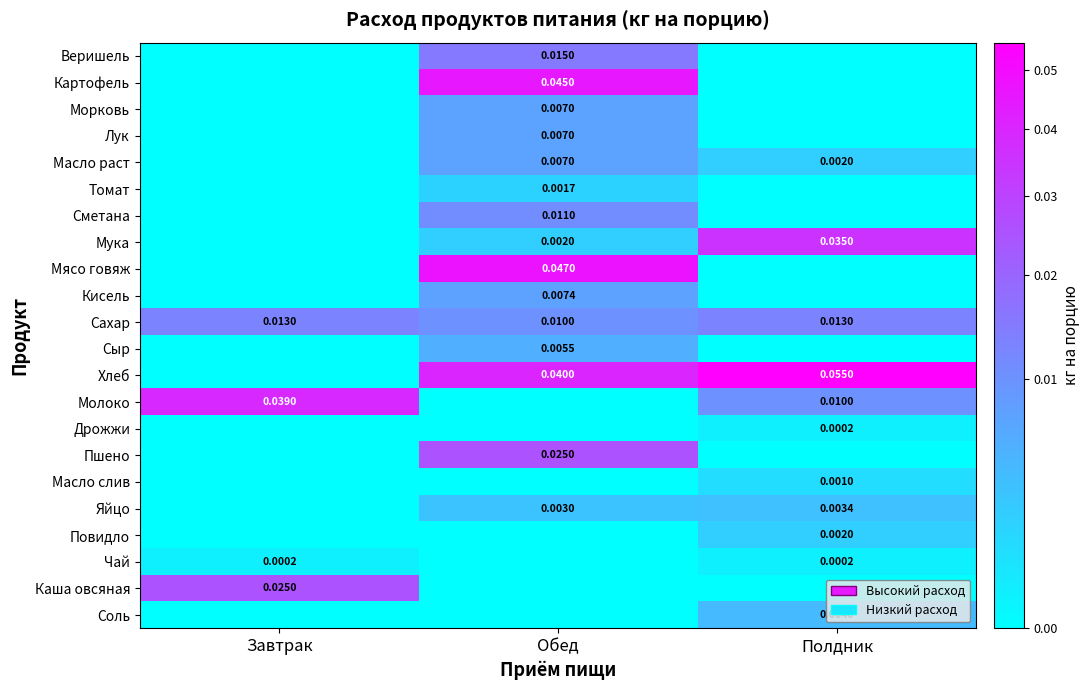

Rank the categories by Картофель value from lowest to highest.

Завтрак, Полдник, Обед